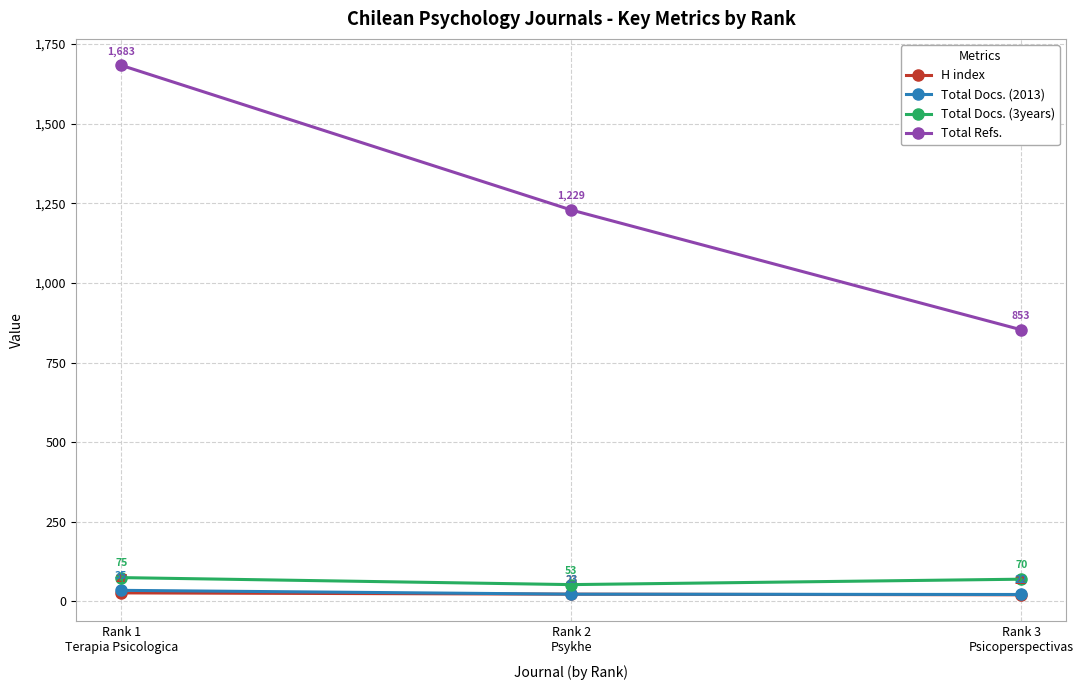

At which label does H index reach its peak?

Rank 1
Terapia Psicologica